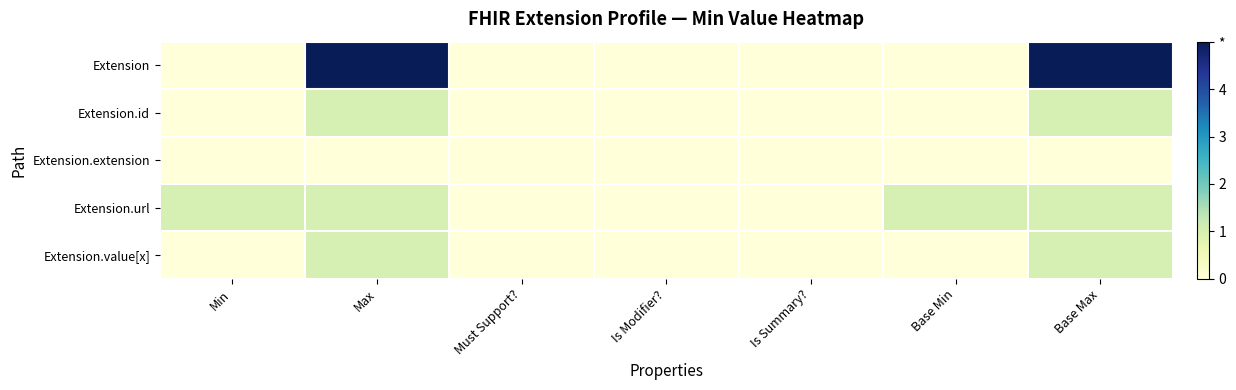

Reading right to left, transcribe all the data shown in this chart.

Extension: Base Max=5	Base Min=0	Is Summary?=0	Is Modifier?=0	Must Support?=0	Max=5	Min=0
Extension.id: Base Max=1	Base Min=0	Is Summary?=0	Is Modifier?=0	Must Support?=0	Max=1	Min=0
Extension.extension: Base Max=0	Base Min=0	Is Summary?=0	Is Modifier?=0	Must Support?=0	Max=0	Min=0
Extension.url: Base Max=1	Base Min=1	Is Summary?=0	Is Modifier?=0	Must Support?=0	Max=1	Min=1
Extension.value[x]: Base Max=1	Base Min=0	Is Summary?=0	Is Modifier?=0	Must Support?=0	Max=1	Min=0